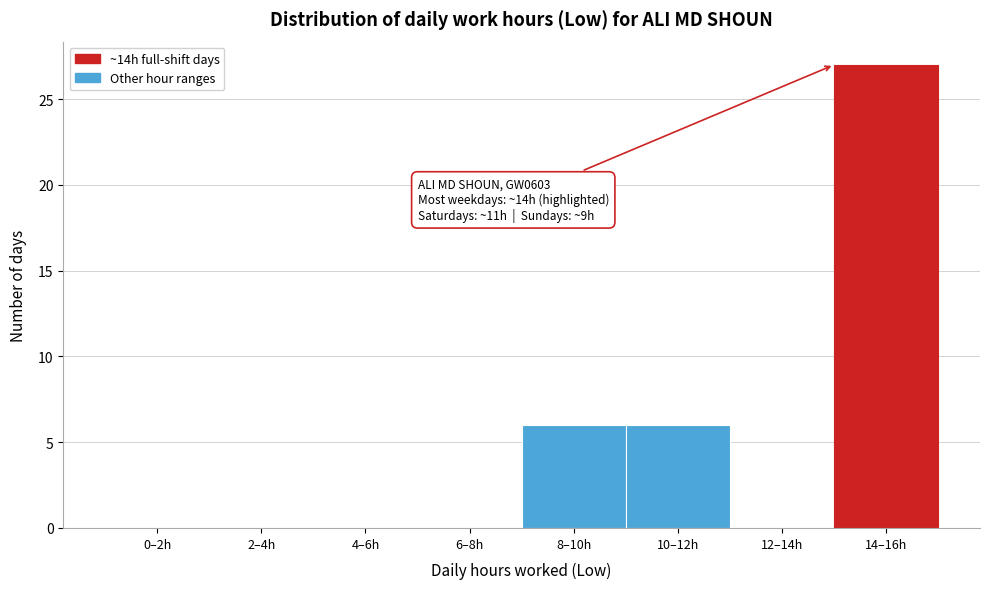

Reading left to right, transcribe all the data shown in this chart.

0–2h=0	2–4h=0	4–6h=0	6–8h=0	8–10h=6	10–12h=6	12–14h=0	14–16h=27